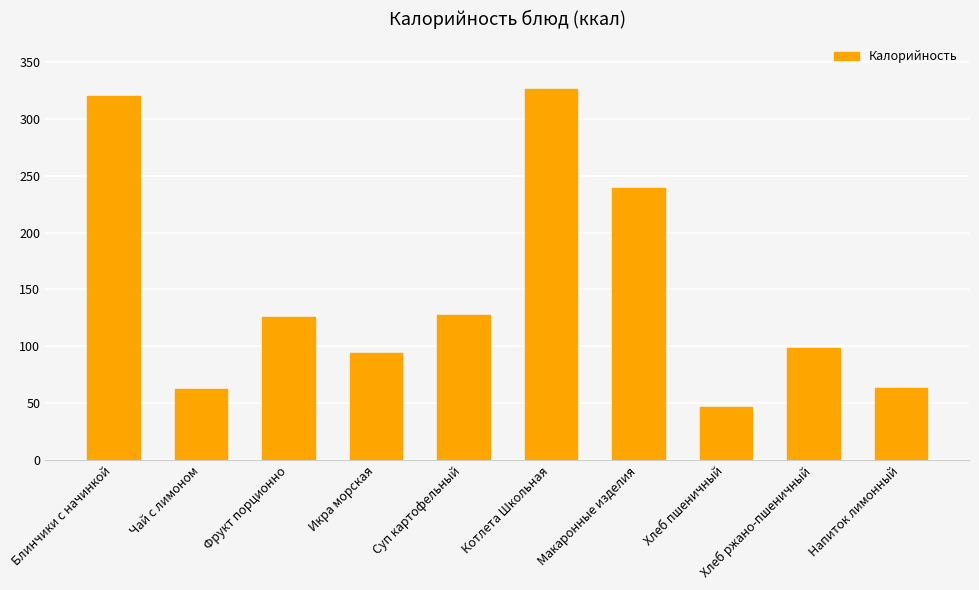

Where is the data nearest to the value 186?

Макаронные изделия